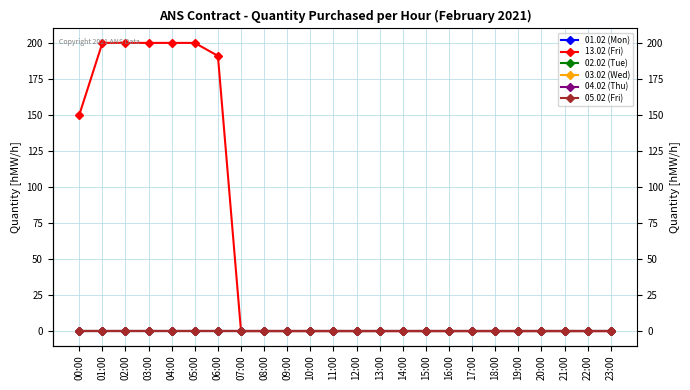

Where is 03.02 (Wed) nearest to the value 0?

00:00